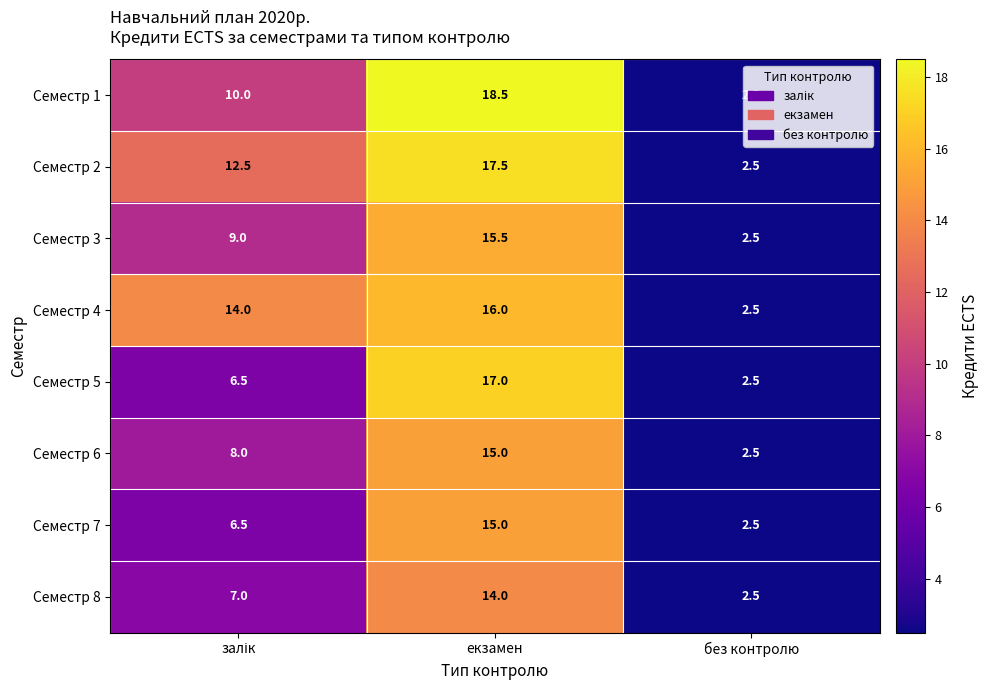

What is the approximate value of Семестр 4 at екзамен?

16.0